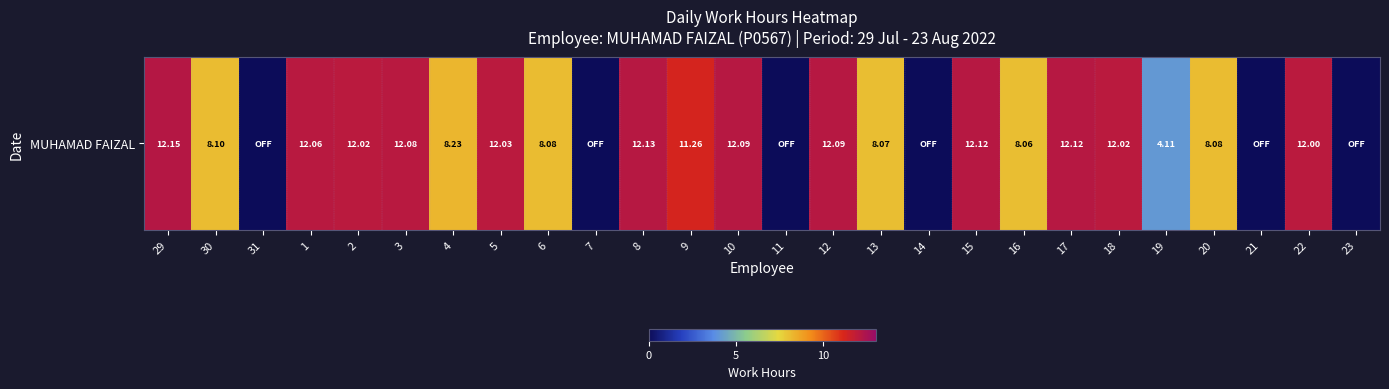

Between 17 and 14, which is larger?

17